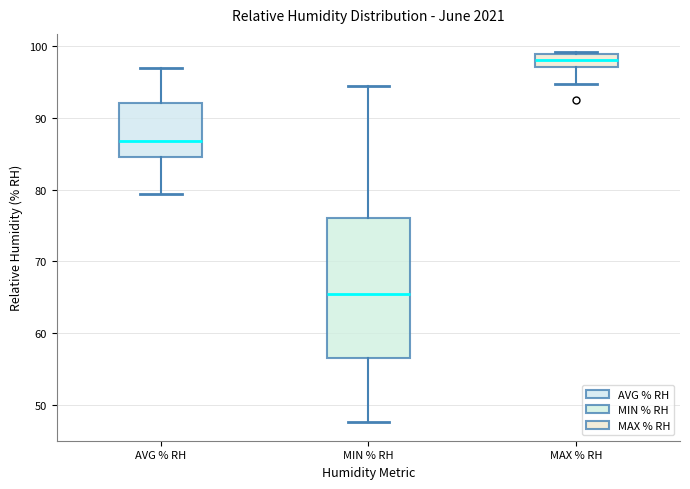

Which box is the tallest, from its lower edge to its upper edge?

MIN % RH